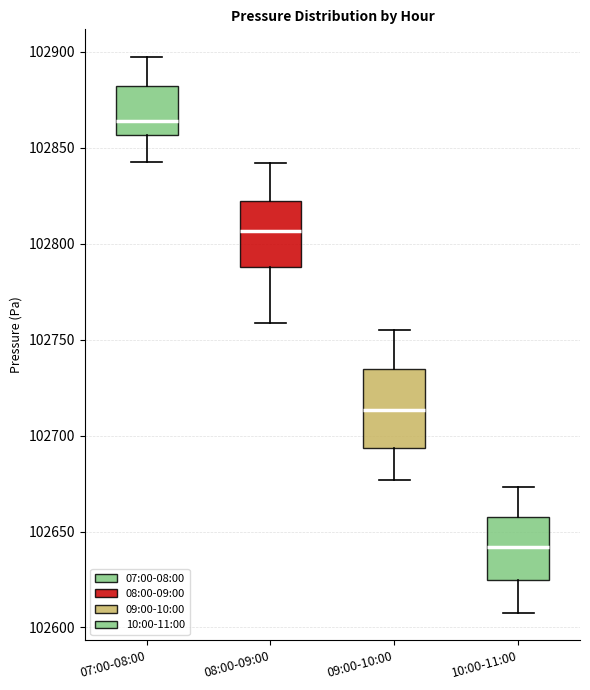

Reading left to right, transcribe this box plot: for each box, give where its median line is, the range the box spans, and where its two whiskers end, as read against the y-axis. The values are not printed on the chart, so give them approximately, as read against the axis.

07:00-08:00: median 102865, box 102855 to 102880, whiskers 102845 to 102895
08:00-09:00: median 102805, box 102790 to 102820, whiskers 102760 to 102840
09:00-10:00: median 102715, box 102695 to 102735, whiskers 102675 to 102755
10:00-11:00: median 102640, box 102625 to 102655, whiskers 102610 to 102675